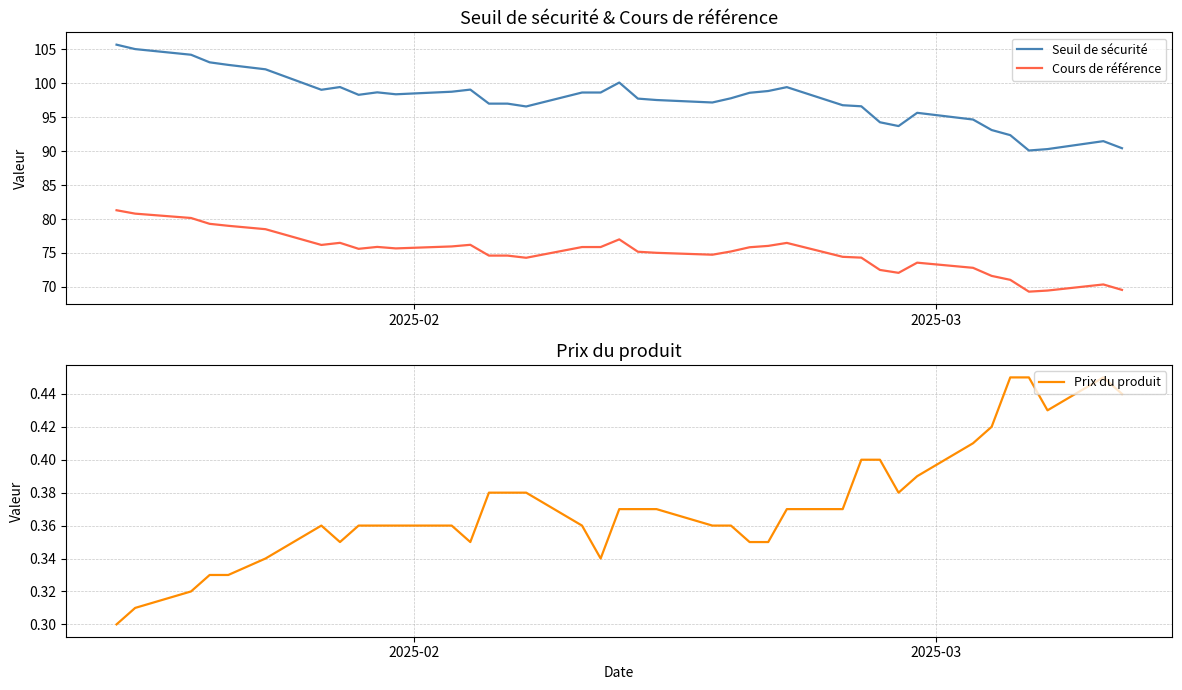

Reading left to right, what are all the values shown in this chart?

Seuil de sécurité: 105.7	105.0	104.2	103.1	102.7	102.0	99.0	99.4	98.3	98.7	98.4	98.7	99.1	97.0	97.0	96.6	98.6	98.6	100.1	97.7	97.5	97.2	97.8	98.6	98.9	99.4	96.8	96.6	94.2	93.7	95.6	94.7	93.1	92.4	90.1	90.3	91.5	90.4
Cours de référence: 81.3	80.8	80.2	79.3	79.0	78.5	76.2	76.5	75.6	75.9	75.7	76.0	76.2	74.6	74.6	74.3	75.9	75.9	77.0	75.2	75.0	74.7	75.2	75.8	76.0	76.5	74.4	74.3	72.5	72.1	73.6	72.8	71.6	71.0	69.3	69.5	70.4	69.6
Prix du produit: 0.3	0.3	0.3	0.3	0.3	0.3	0.4	0.3	0.4	0.4	0.4	0.4	0.3	0.4	0.4	0.4	0.4	0.3	0.4	0.4	0.4	0.4	0.4	0.3	0.3	0.4	0.4	0.4	0.4	0.4	0.4	0.4	0.4	0.5	0.5	0.4	0.5	0.4